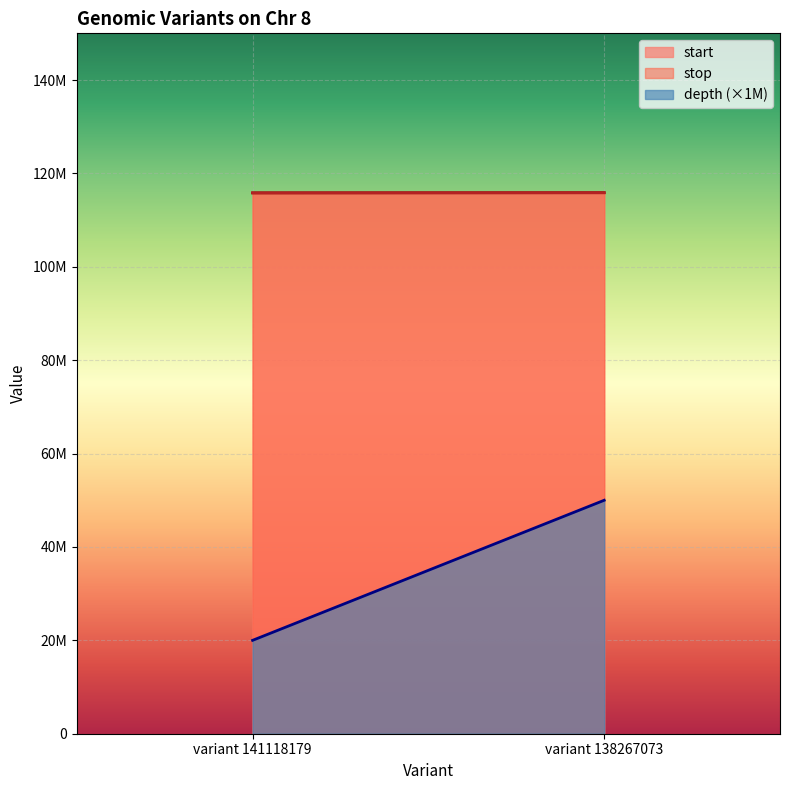

What are all the series names shown in the legend?

start, stop, depth (×1M)